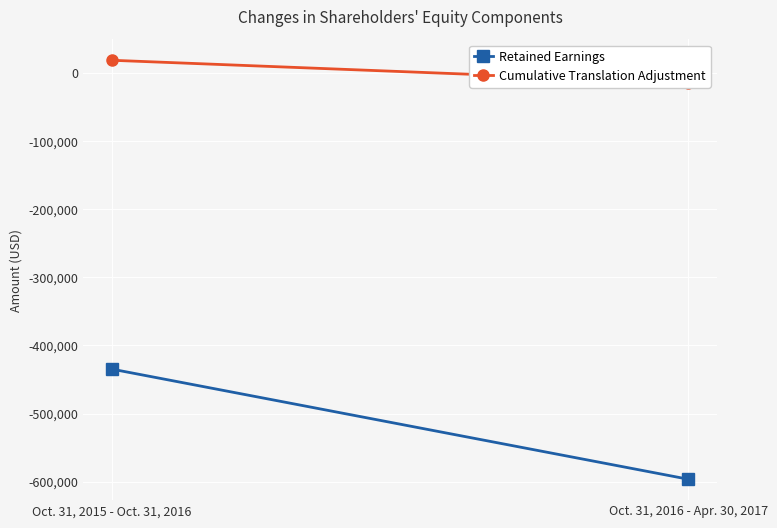

Reading right to left, transcribe all the data shown in this chart.

Retained Earnings: Oct. 31, 2016 - Apr. 30, 2017=-596311	Oct. 31, 2015 - Oct. 31, 2016=-434766
Cumulative Translation Adjustment: Oct. 31, 2016 - Apr. 30, 2017=-14299	Oct. 31, 2015 - Oct. 31, 2016=18749